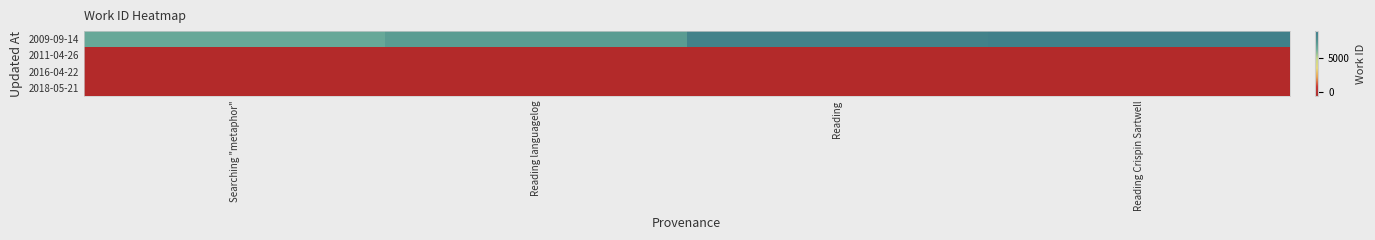

At which category is the sum across all series the highest?

Reading Crispin Sartwell